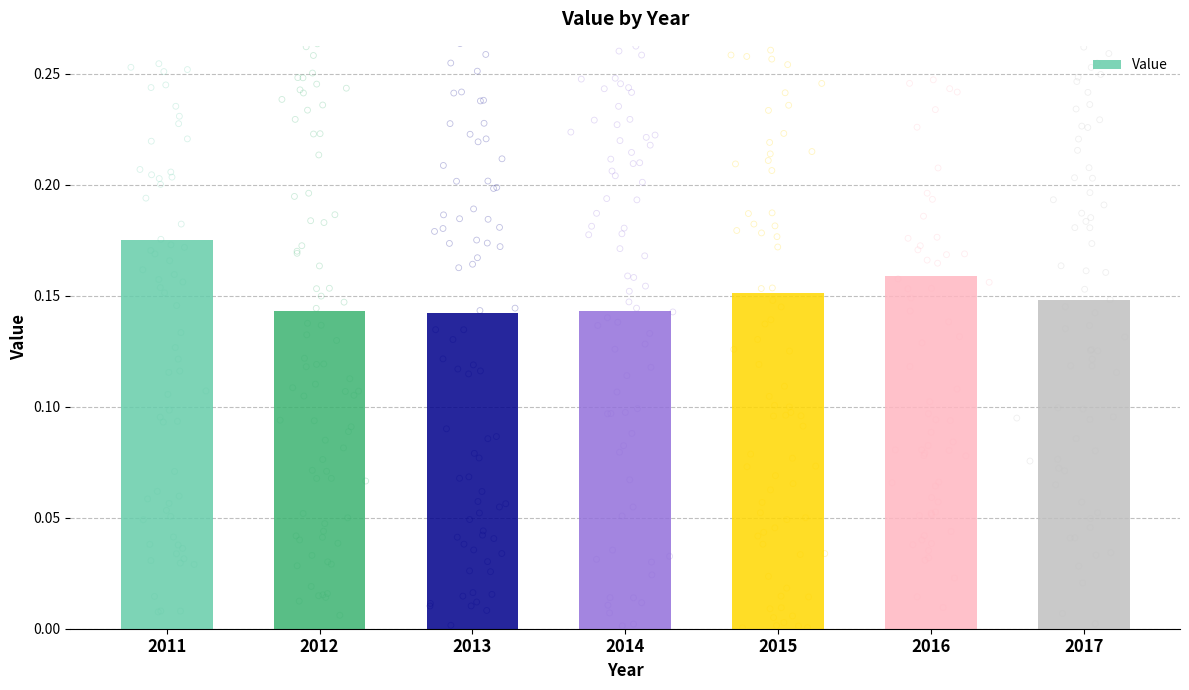

Which has a higher value, 2012 or 2016?

2016